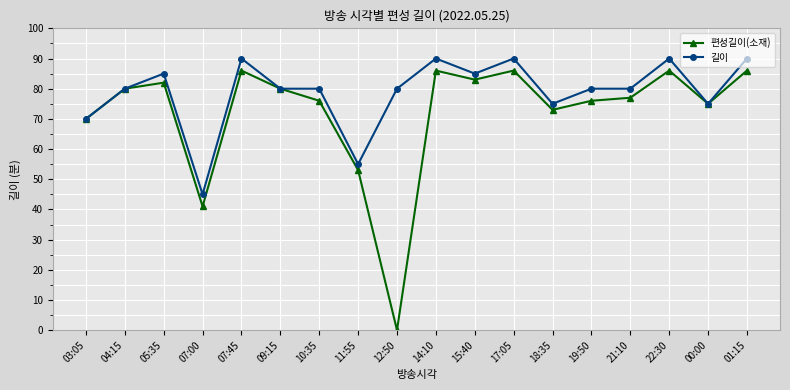

What is the average value of the 길이 series?

79